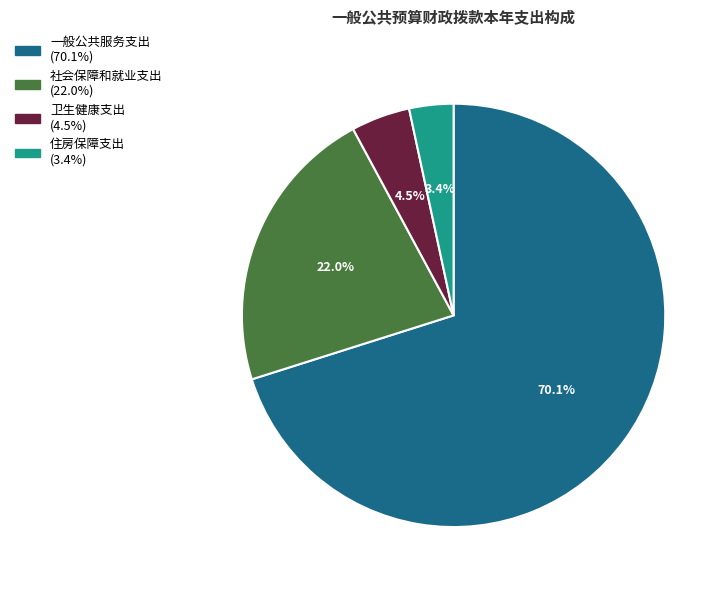

True or false: 社会保障和就业支出 accounts for 35% of the total.

False